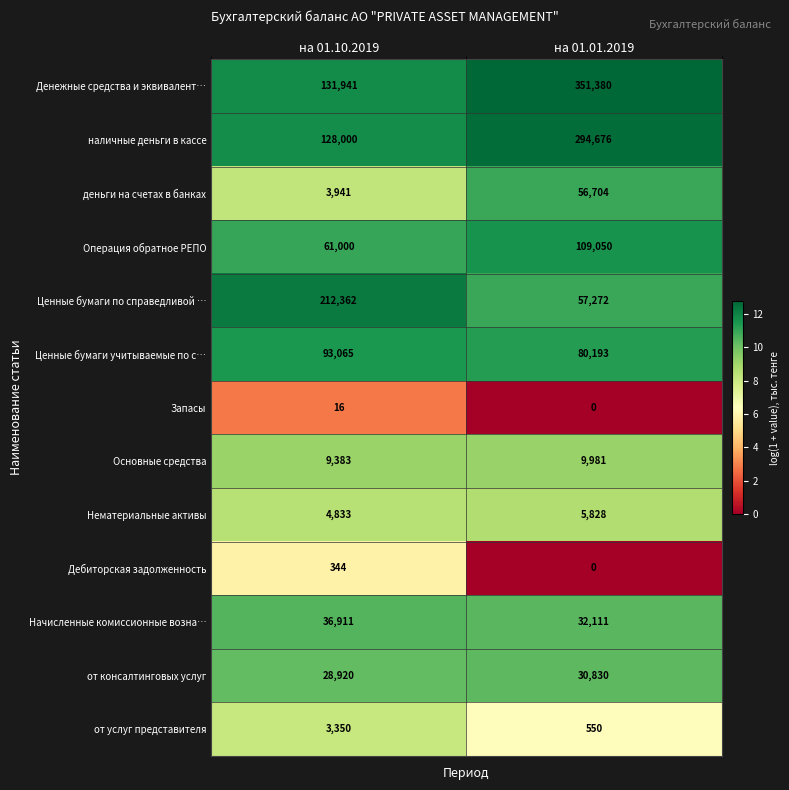

Which series has the largest range (max minus min)?

Денежные средства и эквивалент…